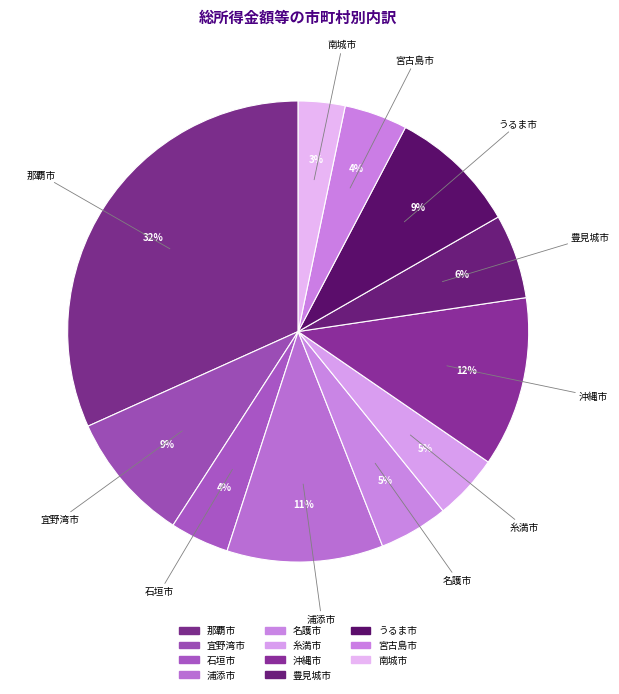

Which slice is the largest?

那覇市